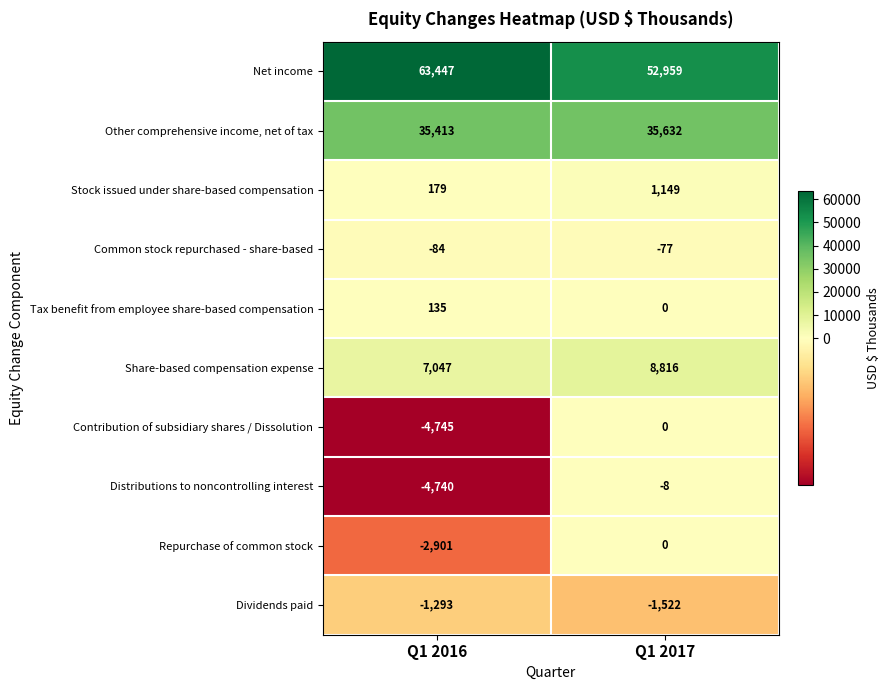

What is the difference between the highest and lowest values at Q1 2016?

68192